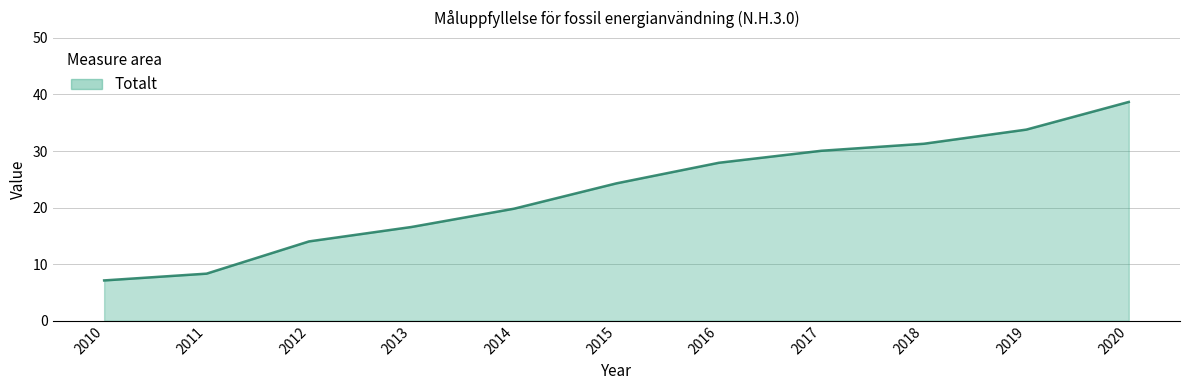

What is the minimum value shown in the chart?

7.1